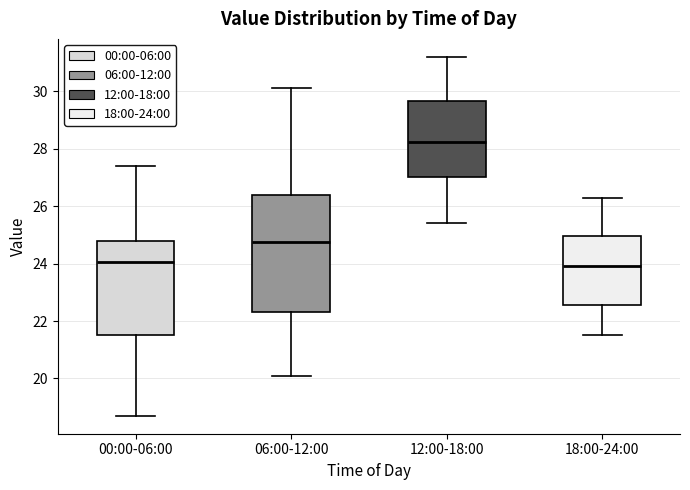

Which box is the tallest, from its lower edge to its upper edge?

06:00-12:00